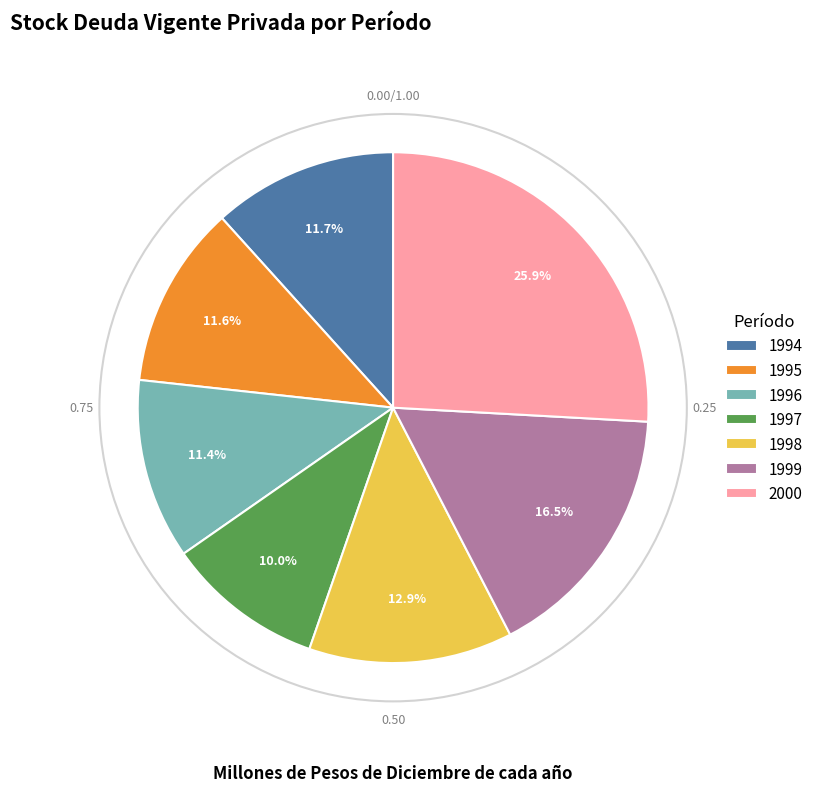

Which slice is the largest?

2000